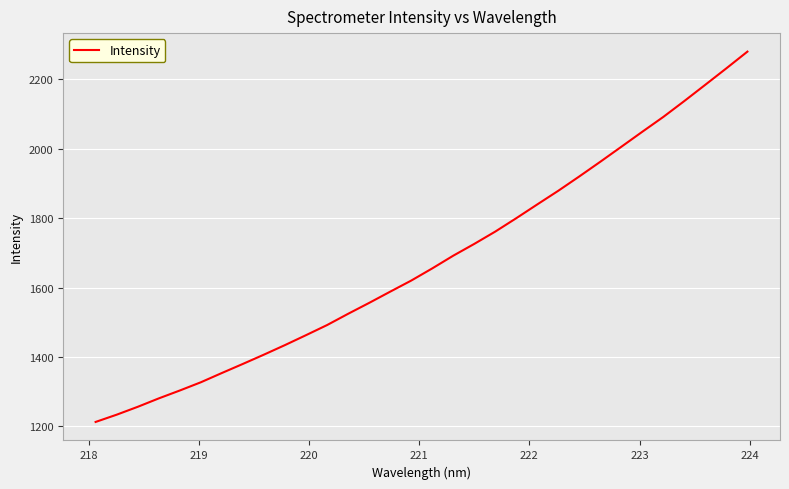

What is the greatest value displayed?

2279.6